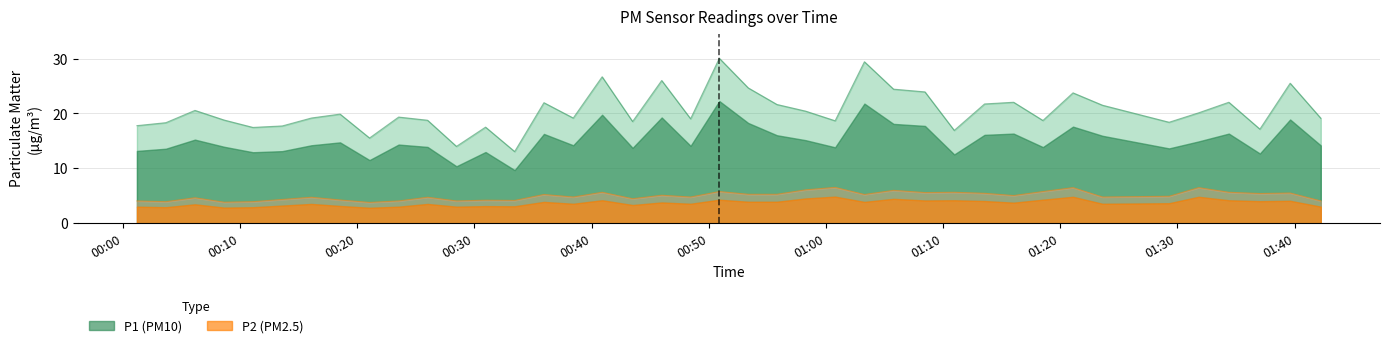

What are all the series names shown in the legend?

P1, P2